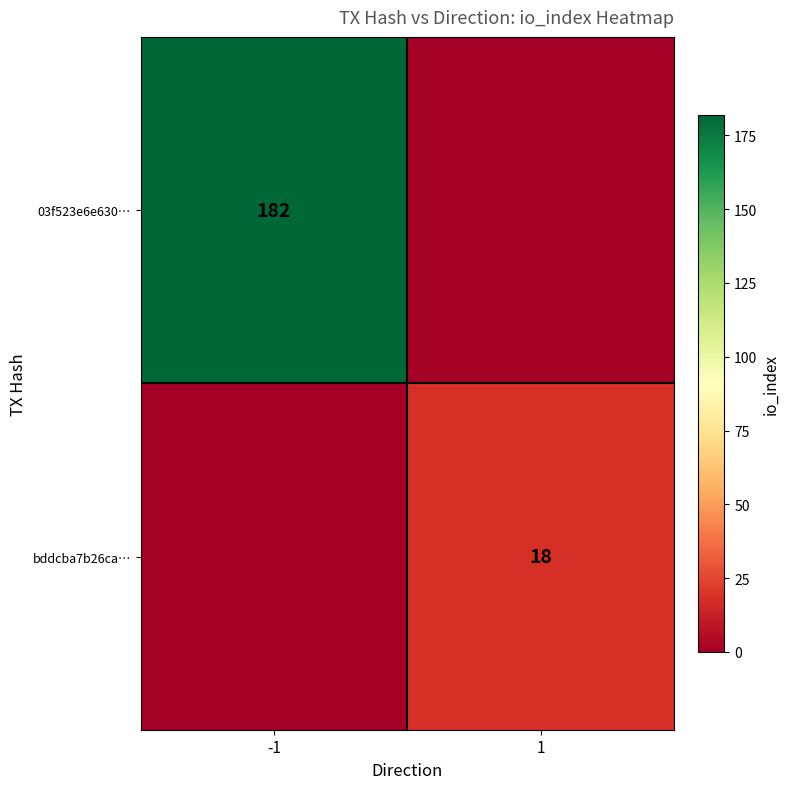

True or false: 03f523e6e630… has a value of 182 at -1.

True